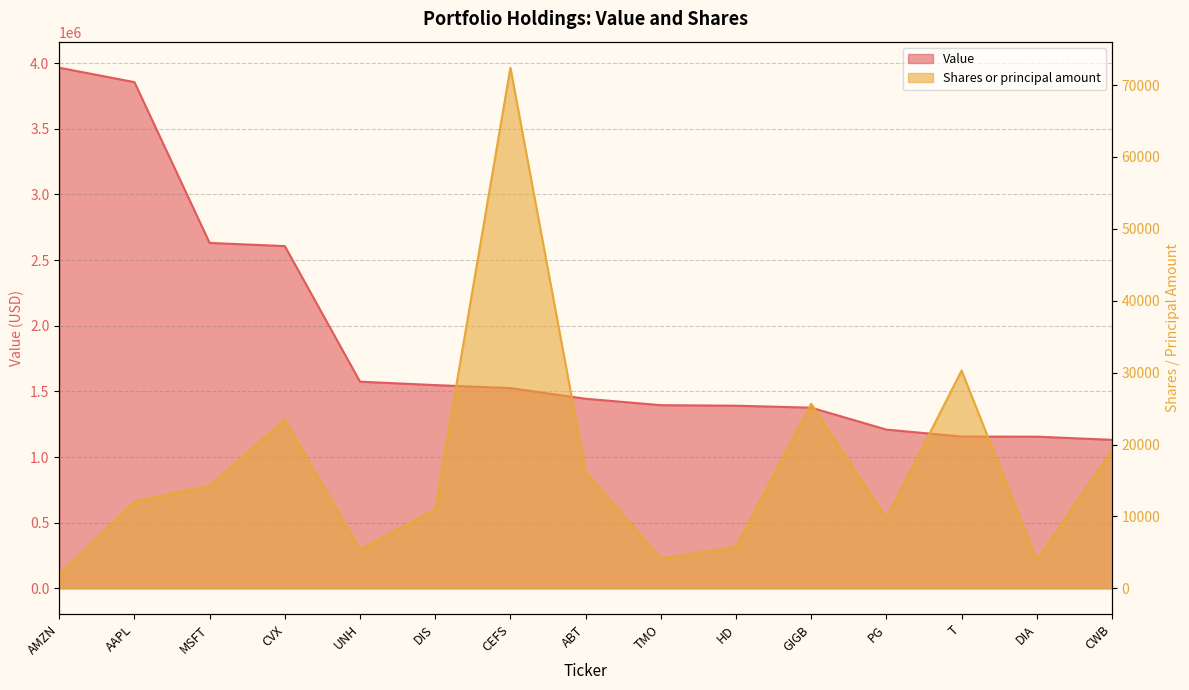

How many lines are shown in the chart?

2